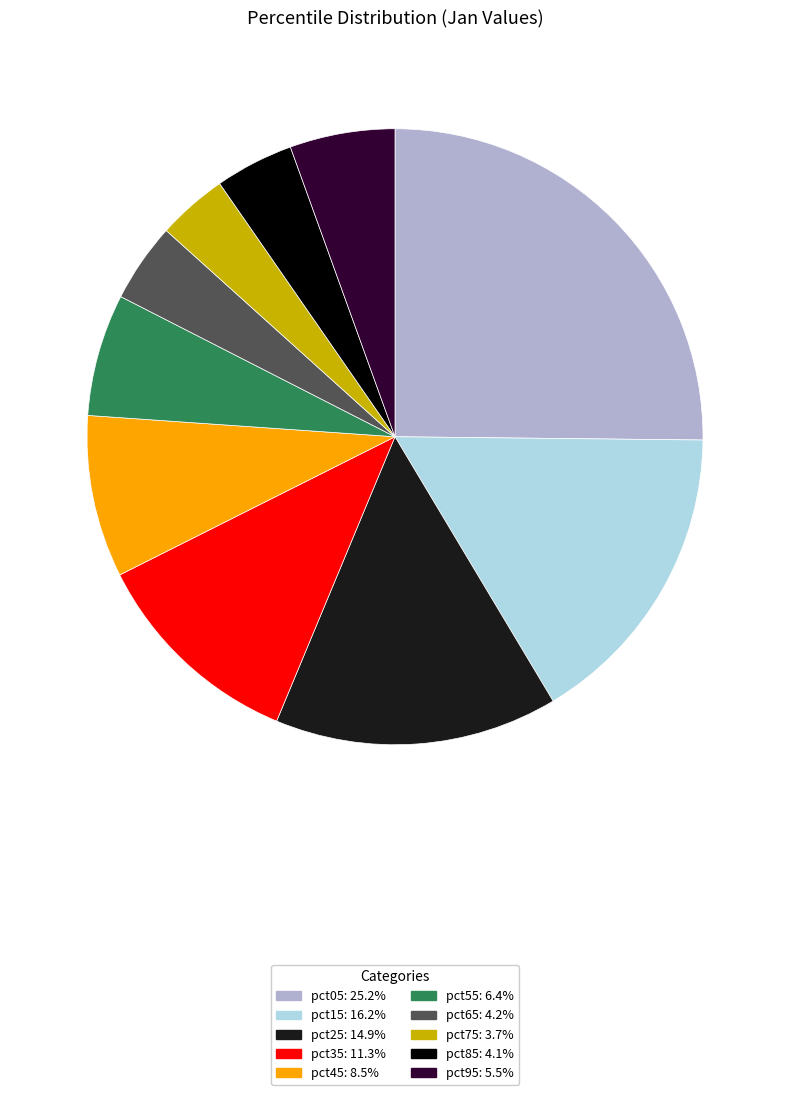

What is the ratio of the value at pct35 to the value at pct15?

0.7